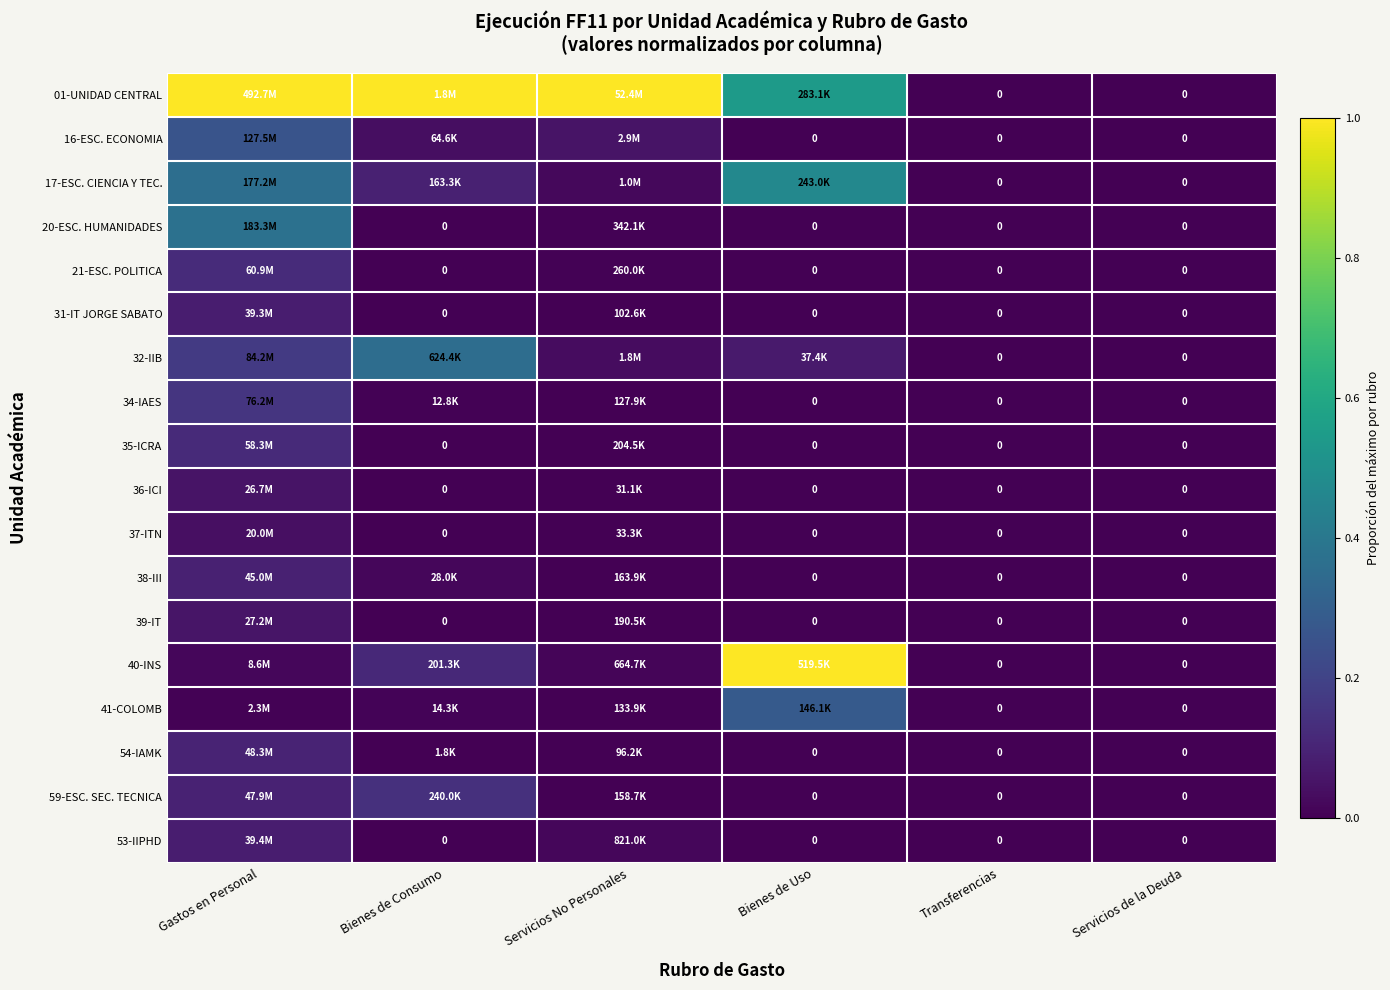

Rank the series at Servicios No Personales from lowest to highest value.

36-ICI, 37-ITN, 54-IAMK, 31-IT JORGE SABATO, 34-IAES, 41-COLOMB, 59-ESC. SEC. TECNICA, 38-III, 39-IT, 35-ICRA, 21-ESC. POLITICA, 20-ESC. HUMANIDADES, 40-INS, 53-IIPHD, 17-ESC. CIENCIA Y TEC., 32-IIB, 16-ESC. ECONOMIA, 01-UNIDAD CENTRAL